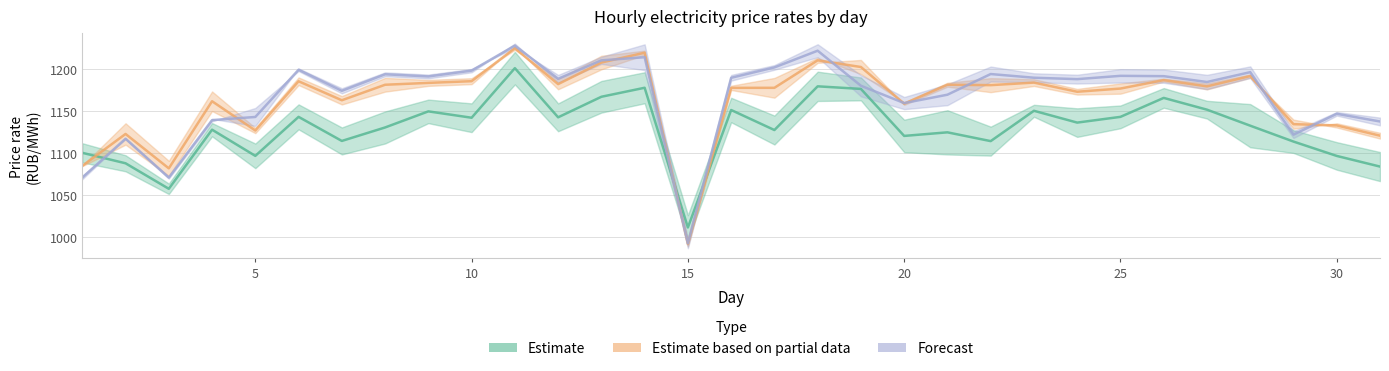

What is the total value across all series at 28?

3521.7